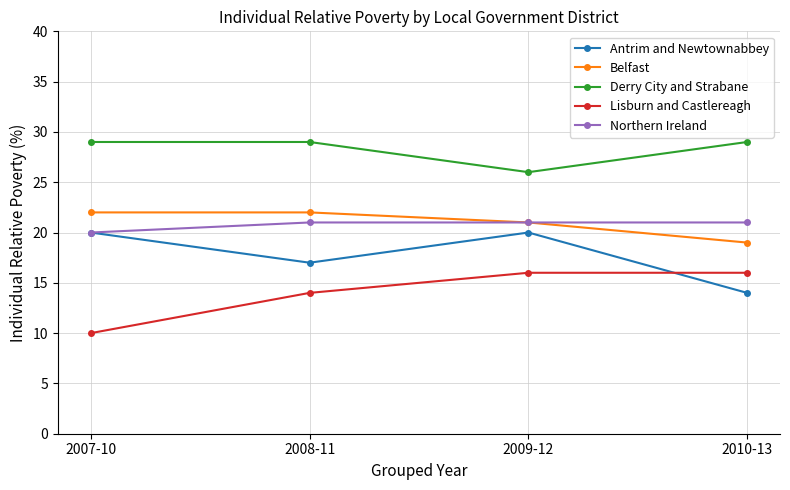

Count the number of categories in the chart.

4